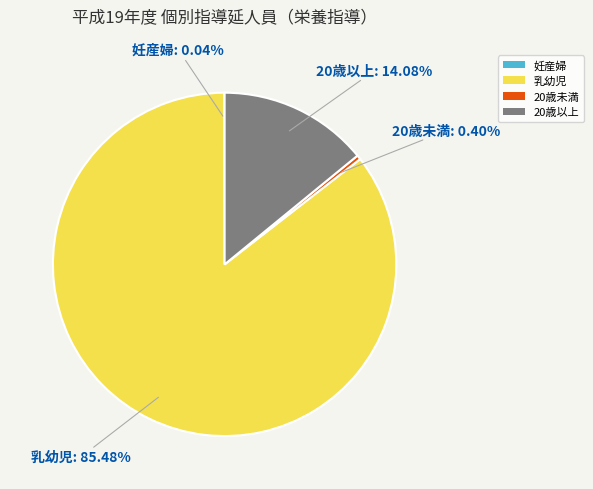

Do 乳幼児 and 20歳未満 together represent more than half of the pie?

Yes